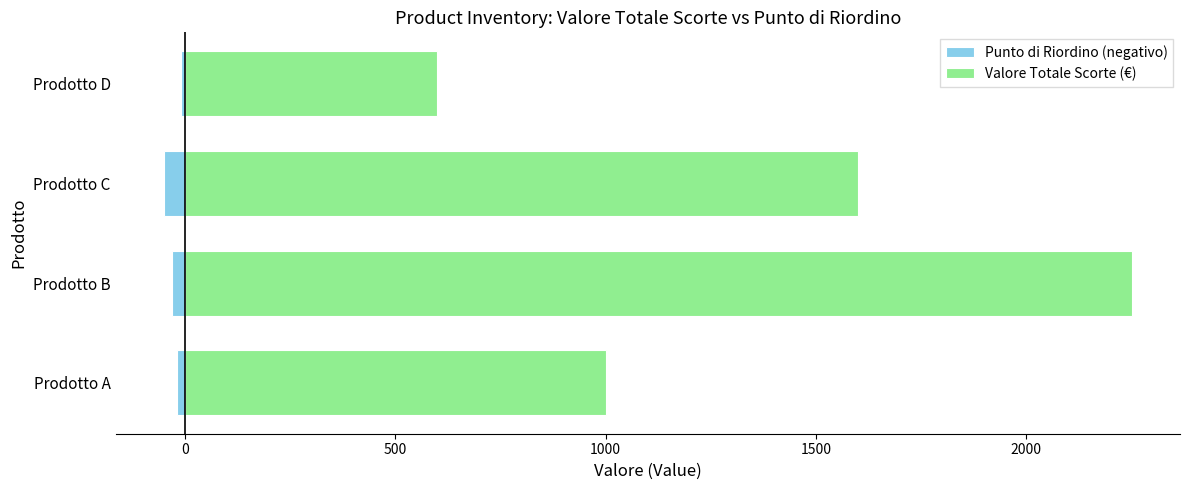

What is the difference between the Valore Totale Scorte (€) values at Prodotto A and Prodotto D?

400